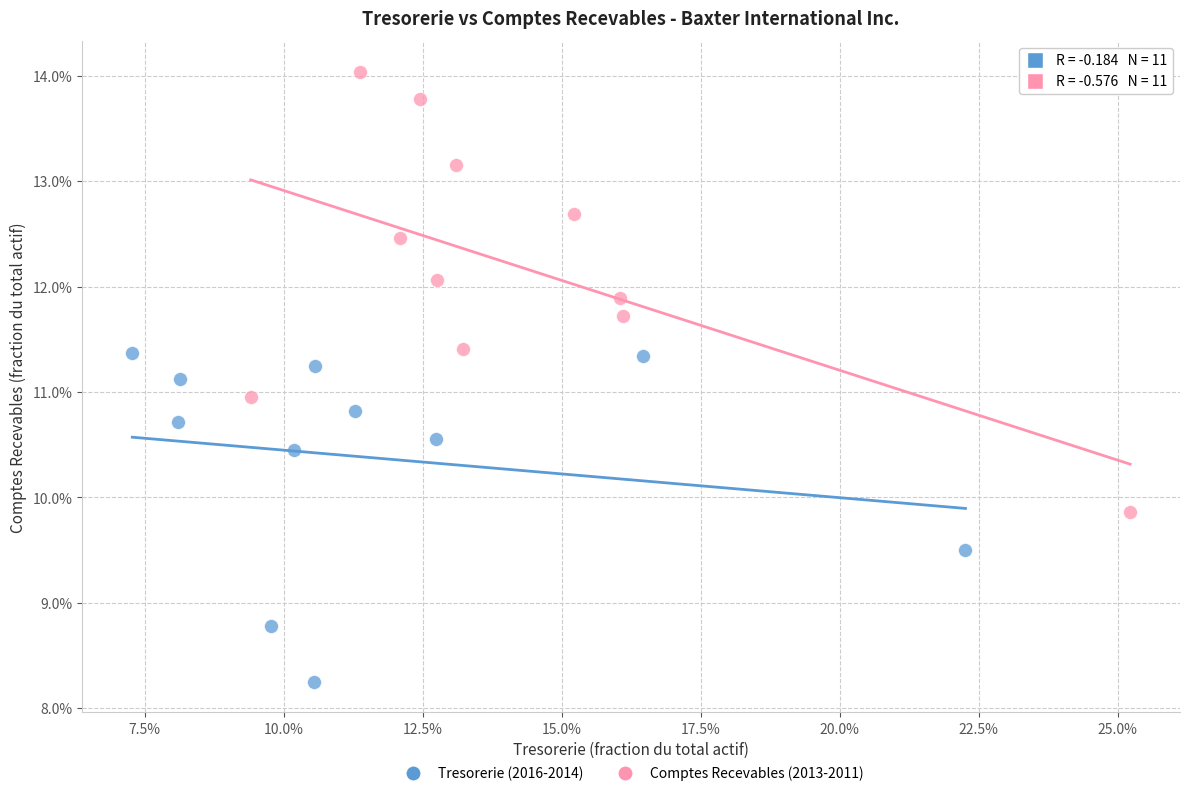

What are all the series names shown in the legend?

Tresorerie (2016-2014), Comptes Recevables (2013-2011)